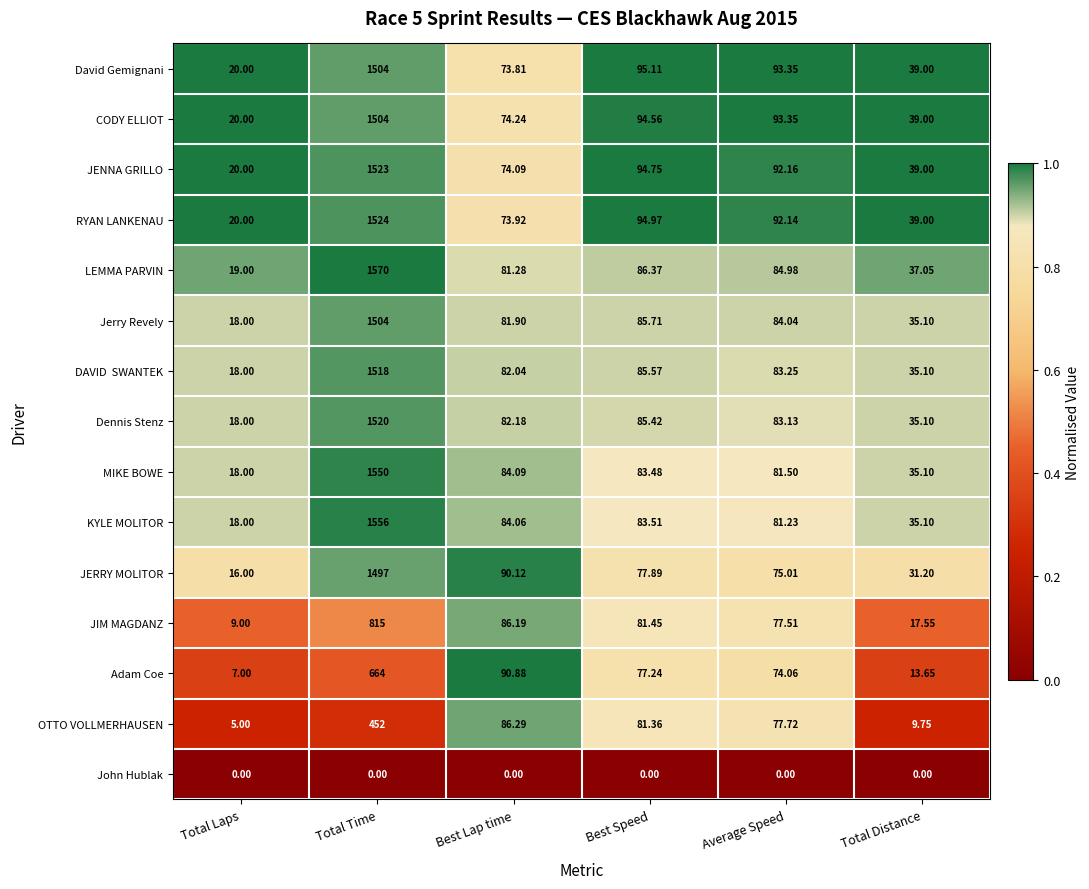

Where does the David Gemignani series first go above 93?

Total Time